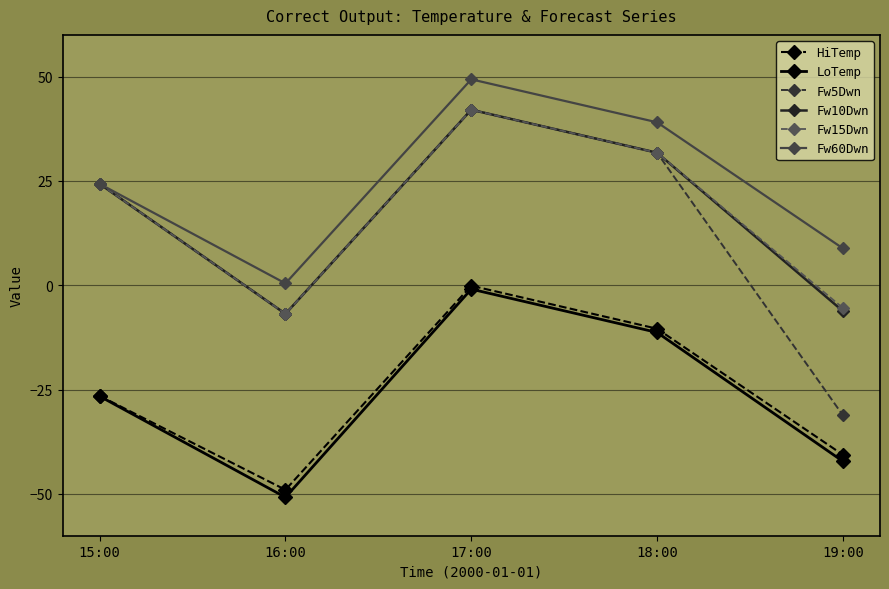

Which series has the largest range (max minus min)?

Fw5Dwn